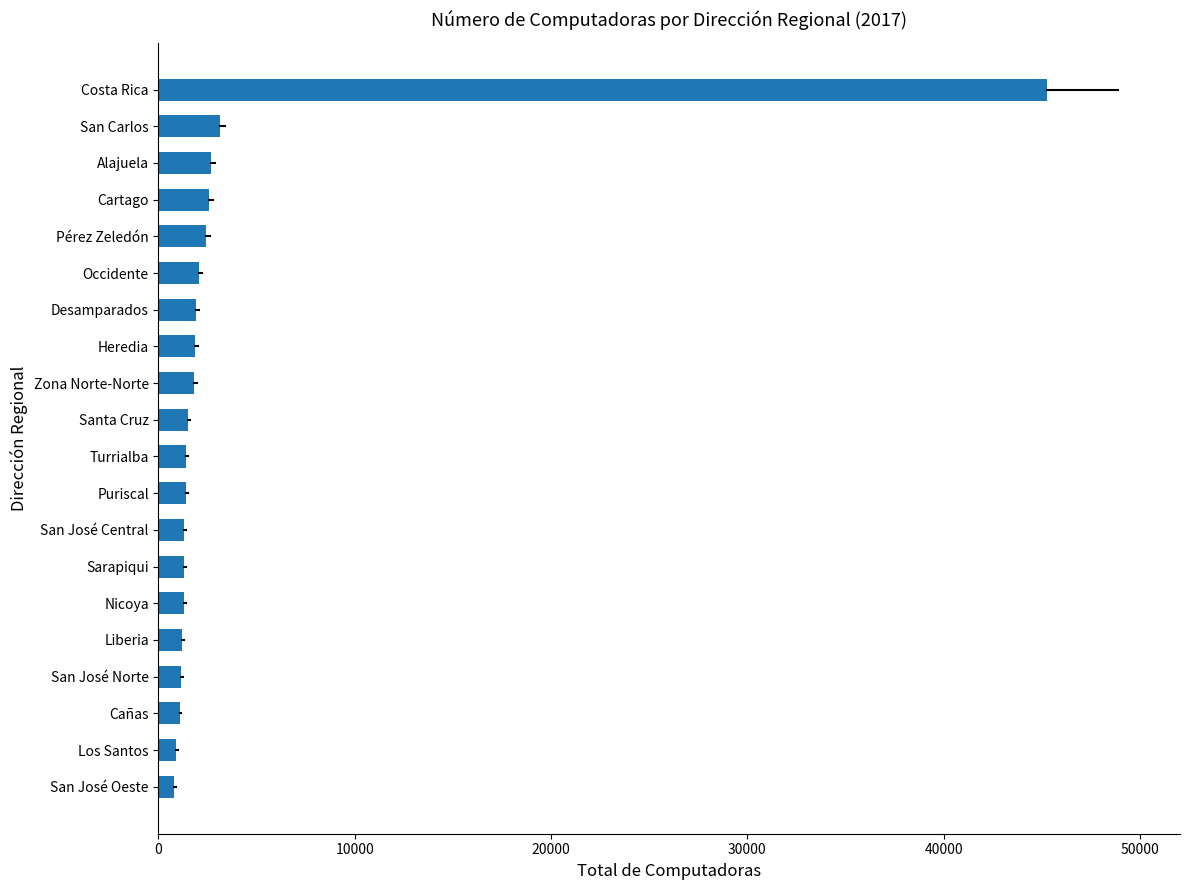

How many values are below 1481?

10